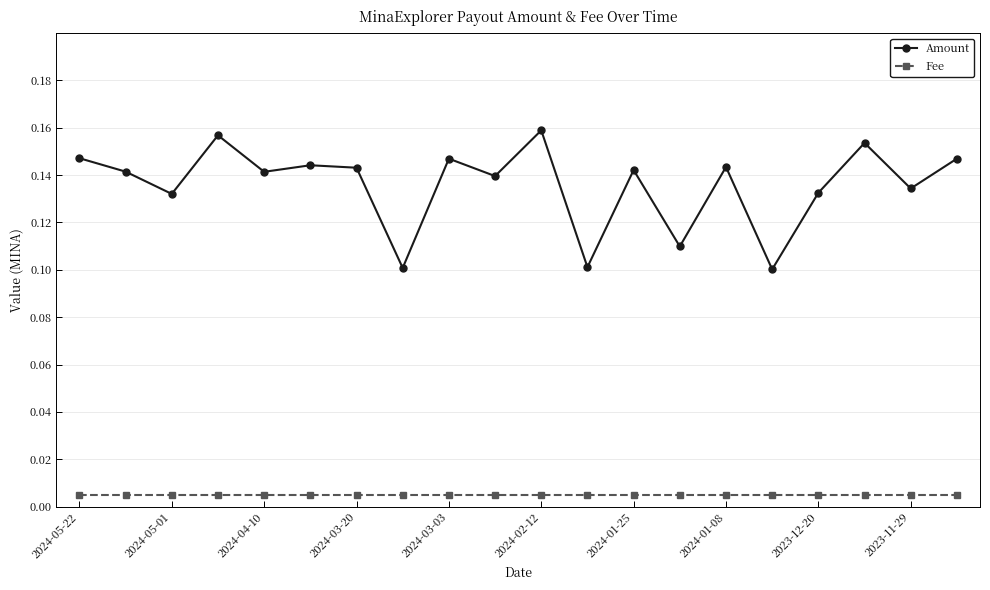

True or false: Amount has more than 2 points higher than both neighbors.

True